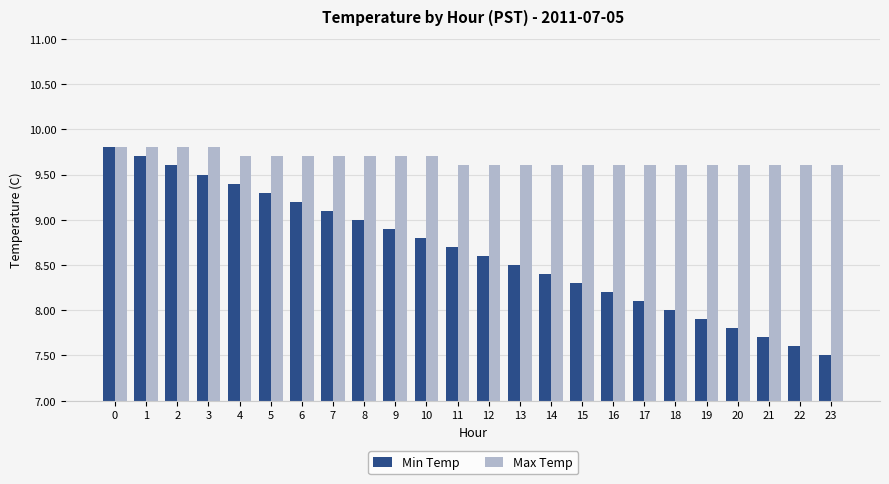

Rank the series by their average value, from highest to lowest.

Max Temp, Min Temp